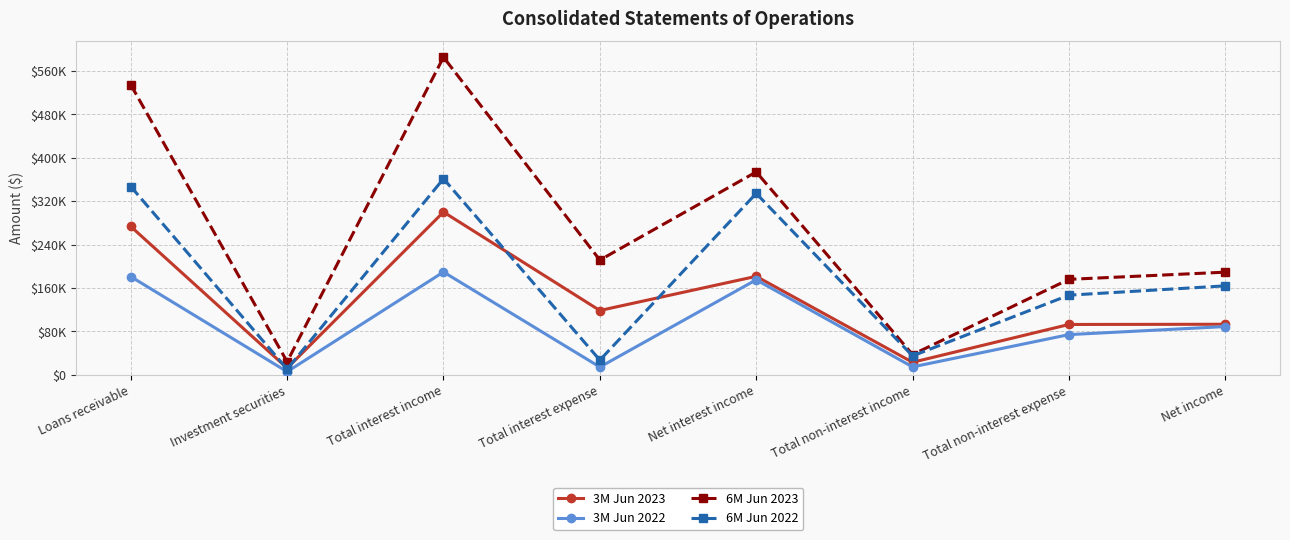

What is the difference between the maximum and minimum values in the 3M Jun 2022 series?

183785